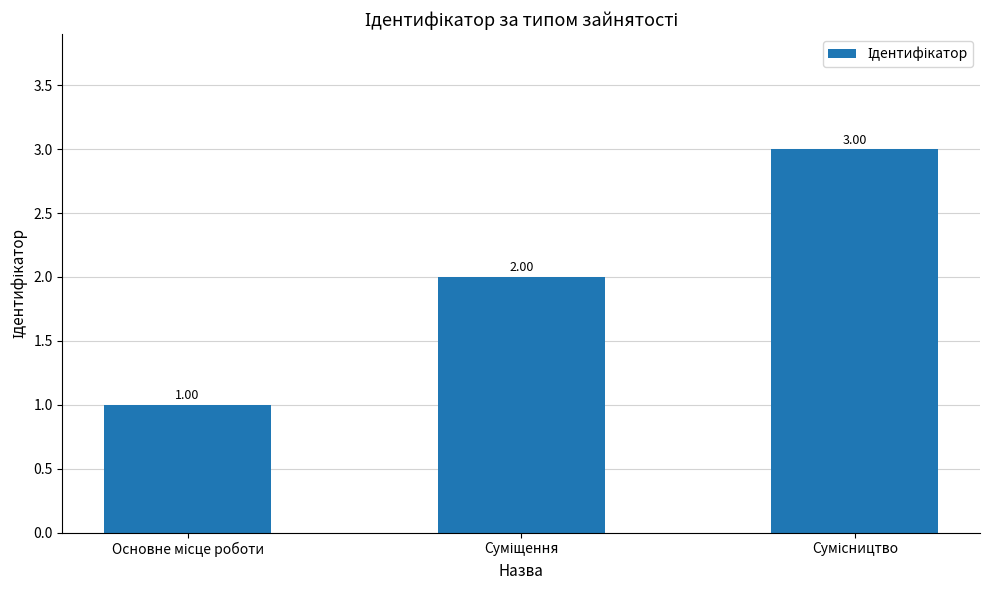

What is the sum of all values?

6